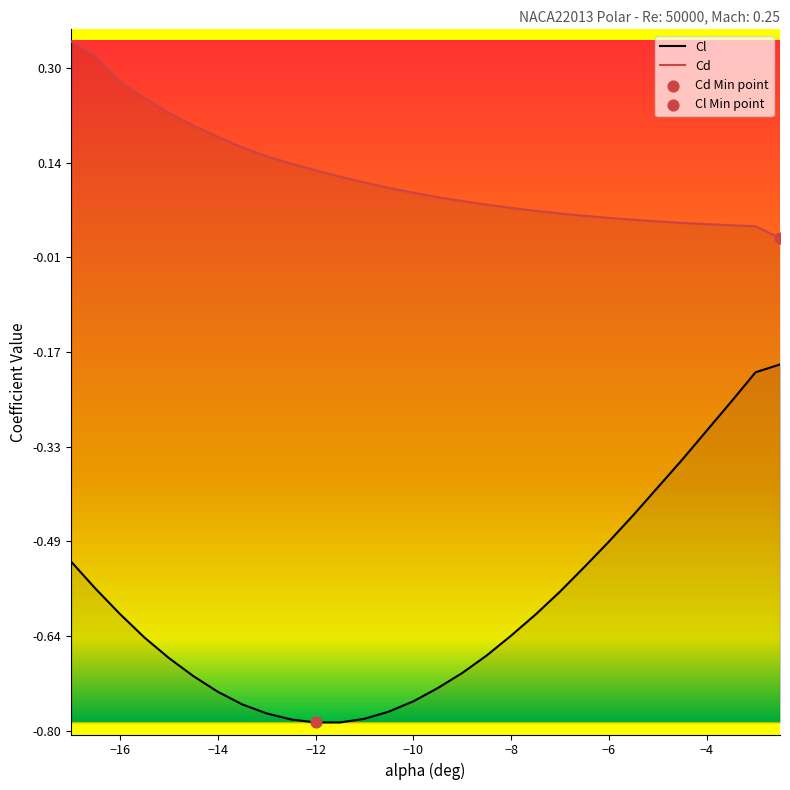

What are all the series names shown in the legend?

Cl, Cd